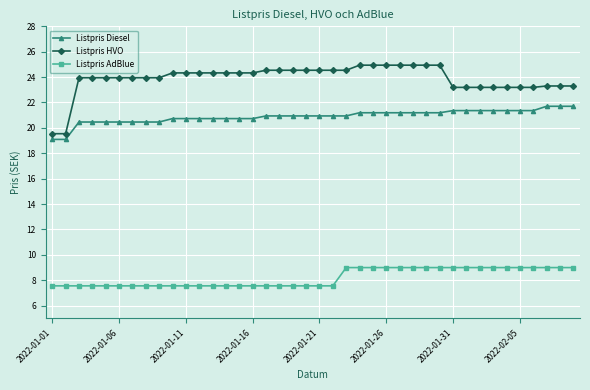

What is the difference between the maximum and minimum values in the Listpris Diesel series?

2.6